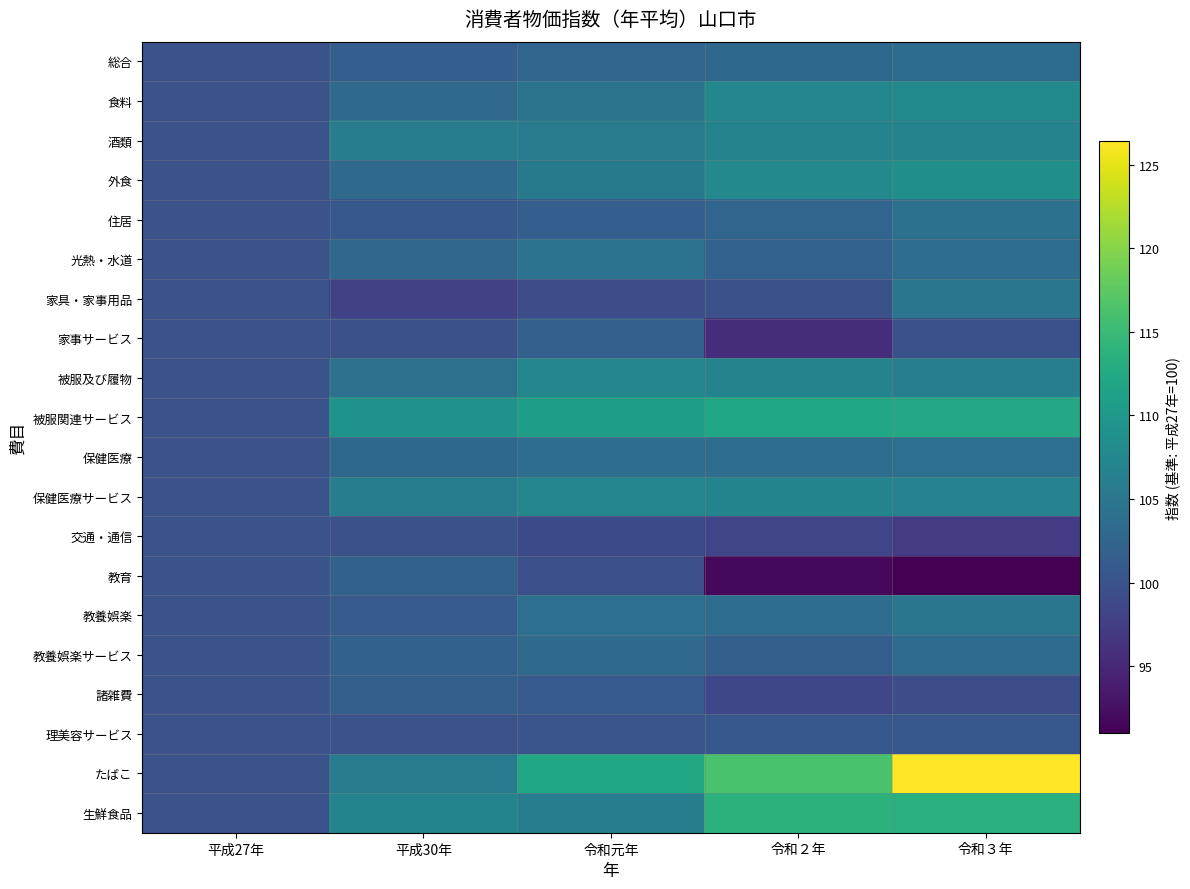

Which series has the widest spread of values?

たばこ